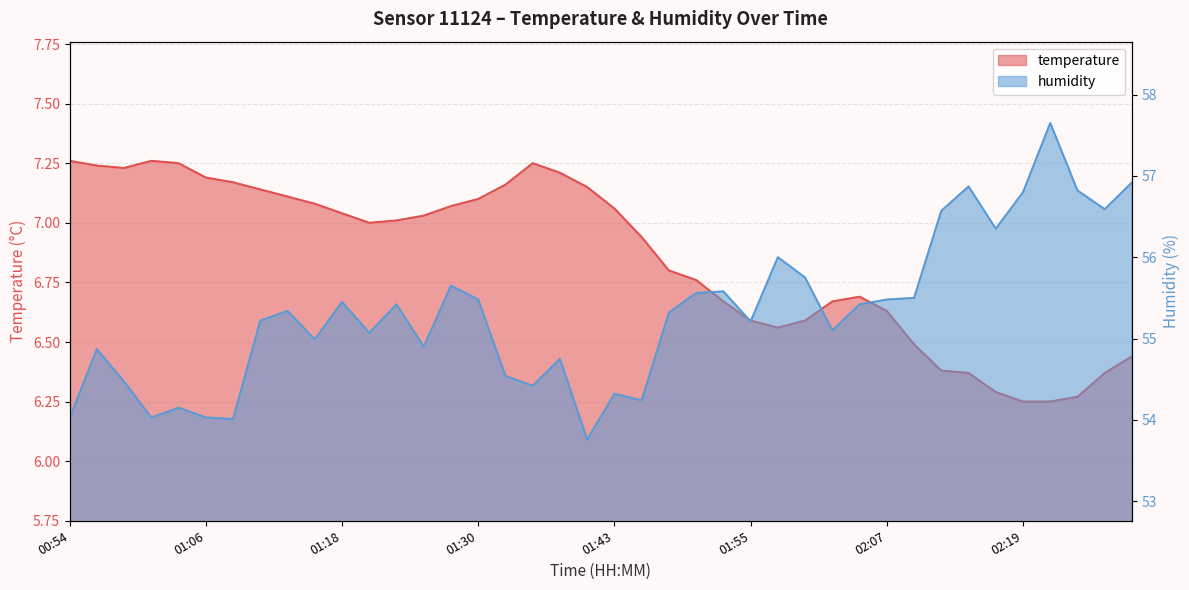

Reading left to right, transcribe all the data shown in this chart.

temperature: 7.3	7.2	7.2	7.3	7.2	7.2	7.2	7.1	7.1	7.1	7.0	7.0	7.0	7.0	7.1	7.1	7.2	7.2	7.2	7.2	7.1	6.9	6.8	6.8	6.7	6.6	6.6	6.6	6.7	6.7	6.6	6.5	6.4	6.4	6.3	6.2	6.2	6.3	6.4	6.4
humidity: 54.0	54.9	54.5	54.0	54.1	54.0	54.0	55.2	55.3	55.0	55.5	55.1	55.4	54.9	55.6	55.5	54.5	54.4	54.8	53.8	54.3	54.2	55.3	55.6	55.6	55.2	56.0	55.8	55.1	55.4	55.5	55.5	56.6	56.9	56.4	56.8	57.6	56.8	56.6	56.9